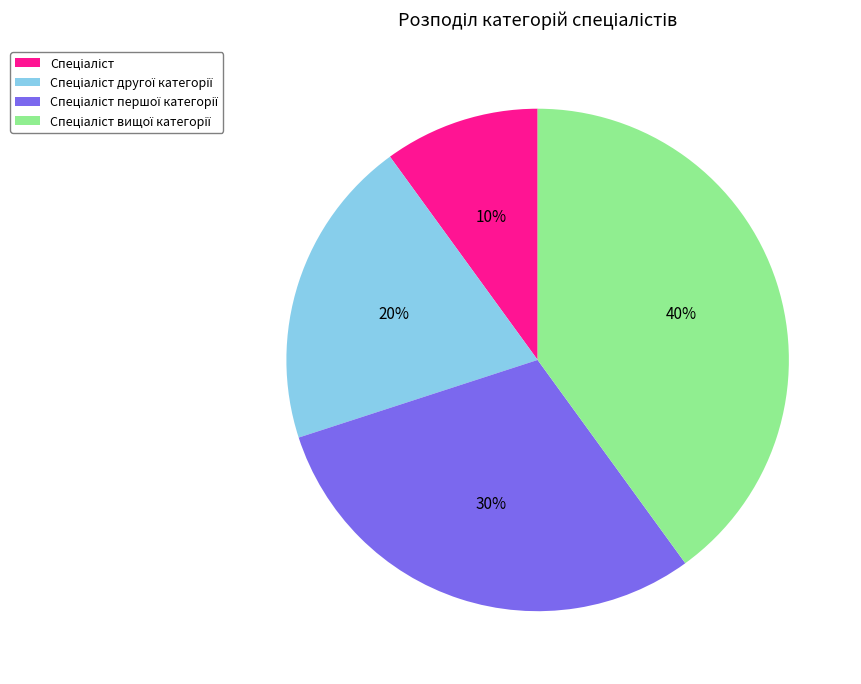

Is there a majority slice in this chart?

No